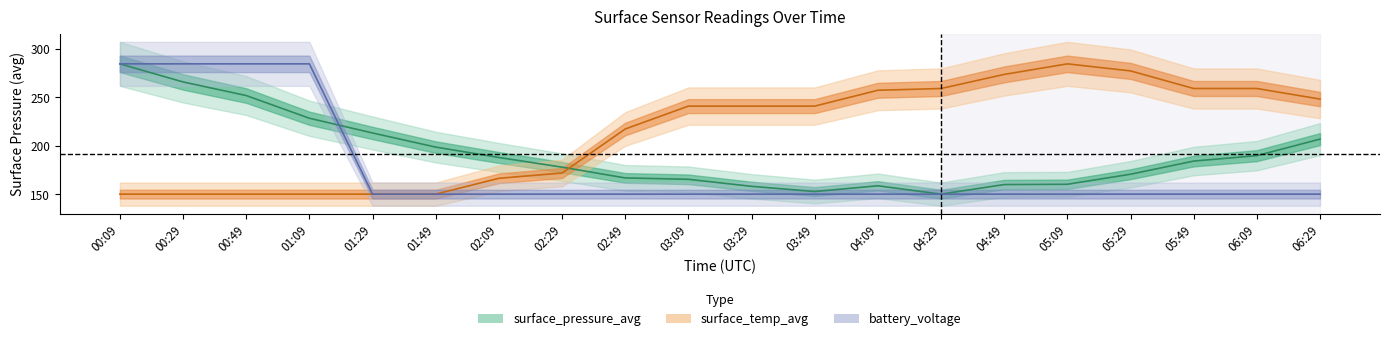

Is the value of battery_voltage at 02:49 greater than the value of surface_temp_avg at 04:29?

No